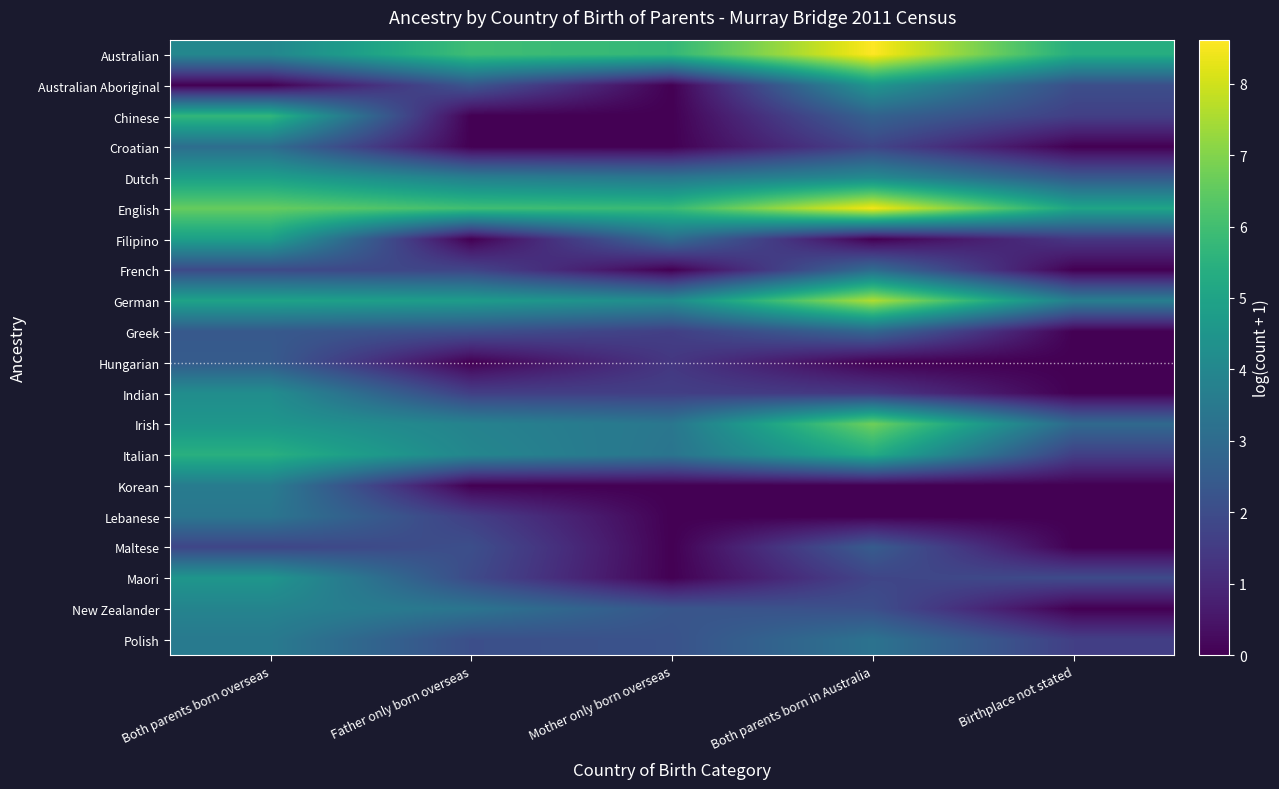

List the series in order of their peak value, highest first.

Australian, English, German, Irish, Chinese, Italian, Dutch, Filipino, Australian Aboriginal, Maori, Indian, New Zealander, Korean, Polish, Lebanese, Croatian, French, Greek, Hungarian, Maltese